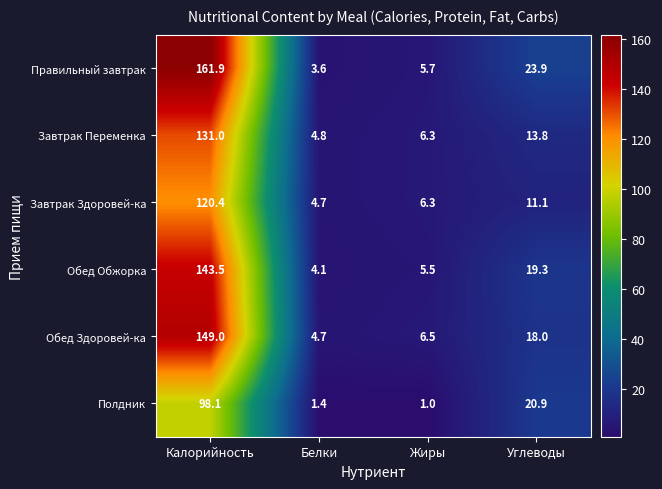

What is the difference between the highest and lowest values at Жиры?

5.5